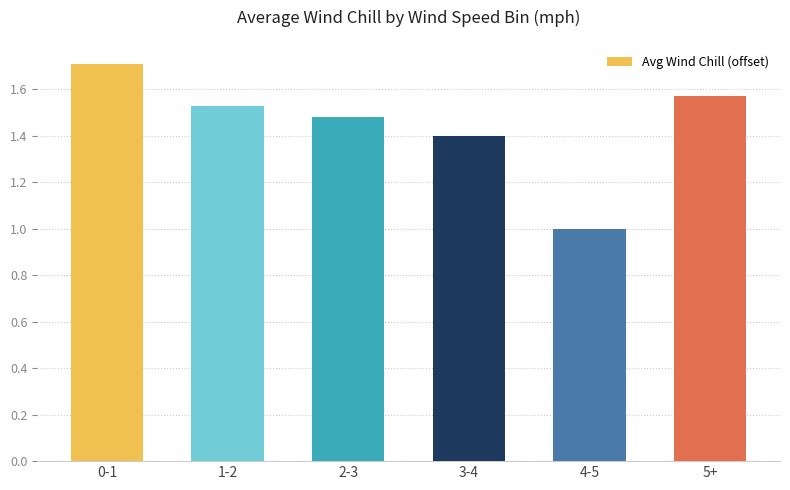

What is the sum of all values?

8.7